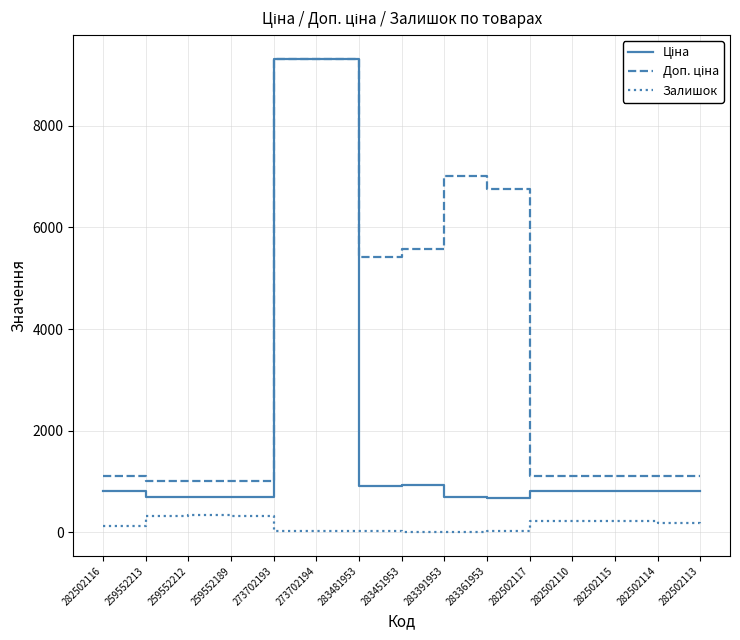

What is the difference between the highest and lowest values at 259552212?

684.8